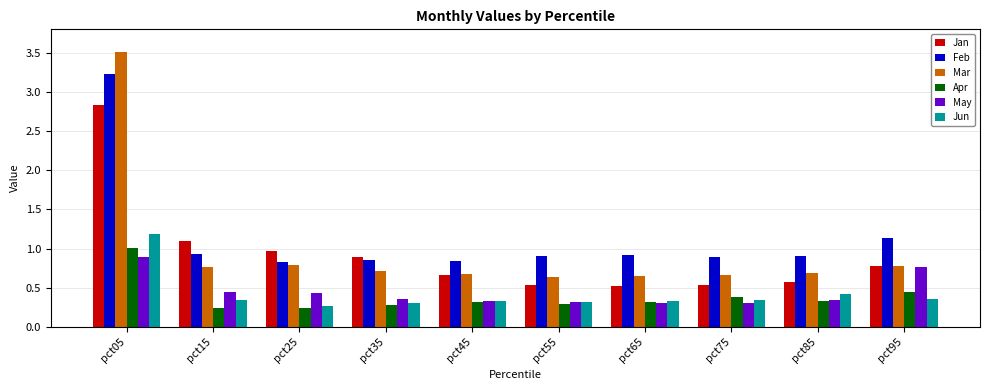

At how many categories does at least one series exceed 1?

3